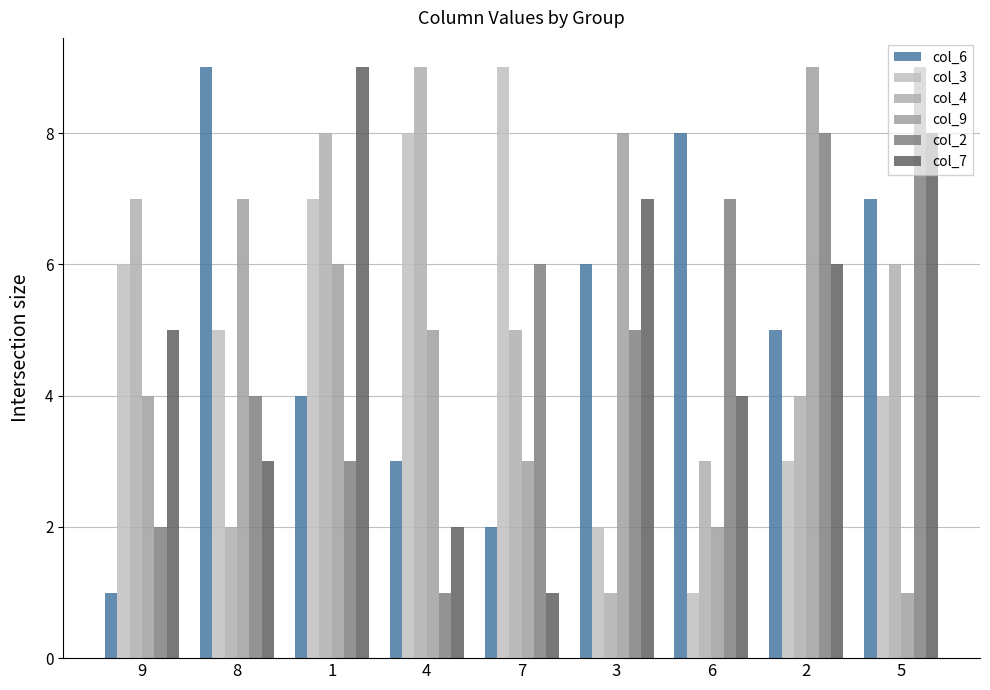

What is the total value across all series at 3?

29